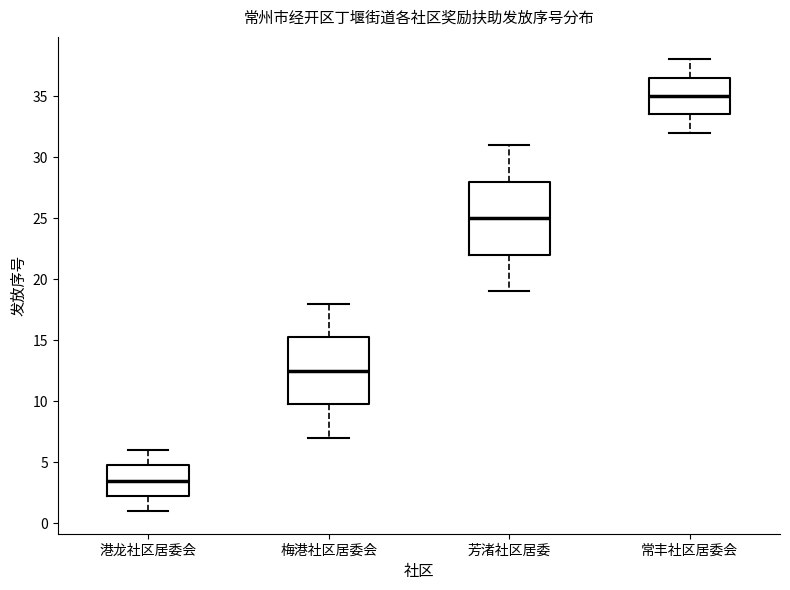

Reading left to right, transcribe this box plot: for each box, give where its median line is, the range the box spans, and where its two whiskers end, as read against the y-axis. The values are not printed on the chart, so give them approximately, as read against the axis.

港龙社区居委会: median 3.5, box 2.5 to 5.0, whiskers 1.0 to 6.0
梅港社区居委会: median 12.5, box 10.0 to 15.5, whiskers 7.0 to 18.0
芳渚社区居委: median 25.0, box 22.0 to 28.0, whiskers 19.0 to 31.0
常丰社区居委会: median 35.0, box 33.5 to 36.5, whiskers 32.0 to 38.0